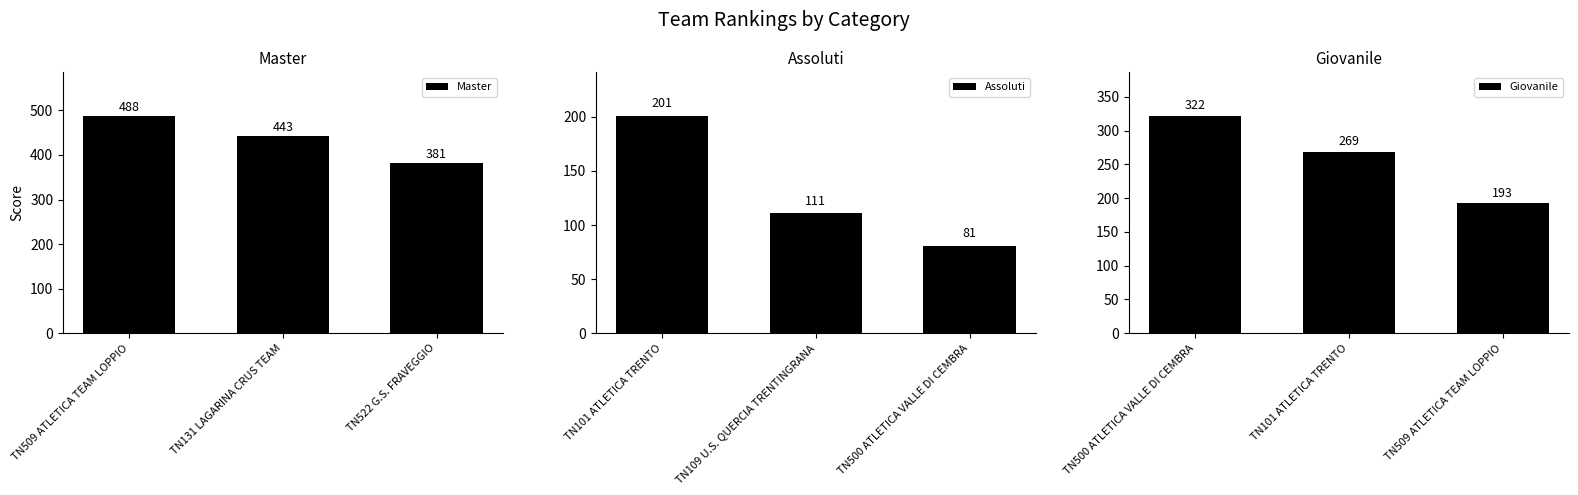

The Master series shows 443 at TN131 LAGARINA CRUS TEAM. True or false?

True